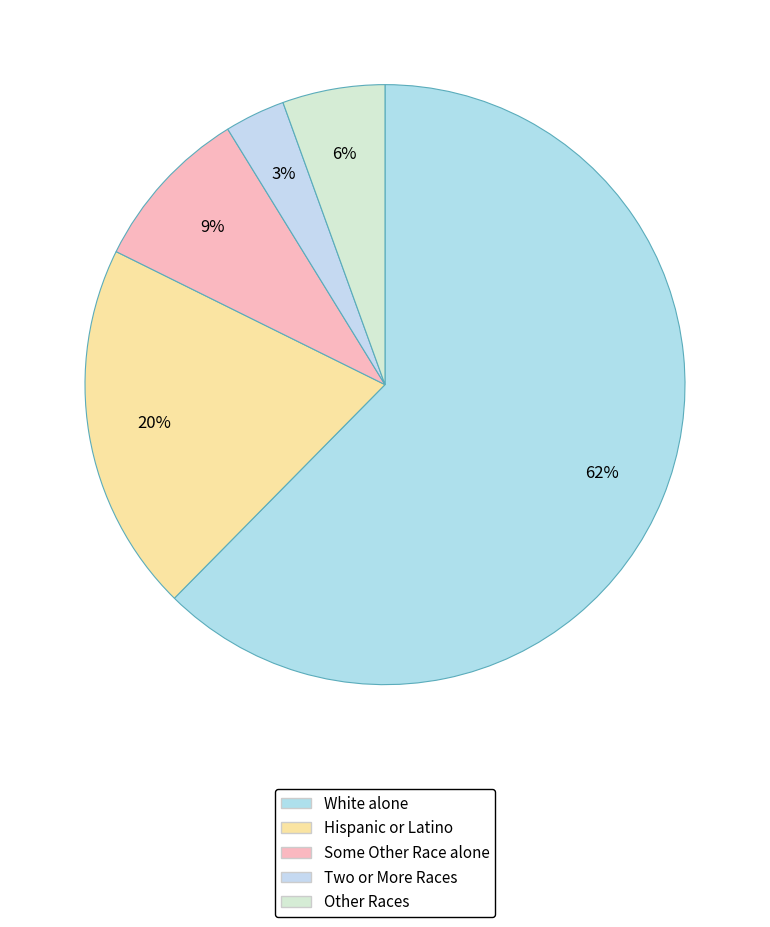

Which category has the biggest portion of the pie?

White alone